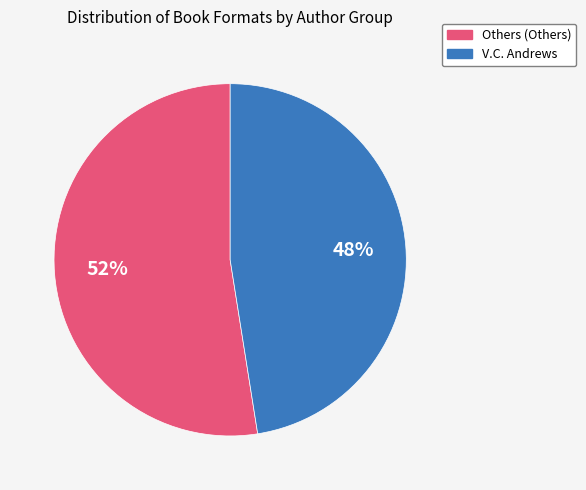

To the nearest percent, what is the average slice percentage?

50%